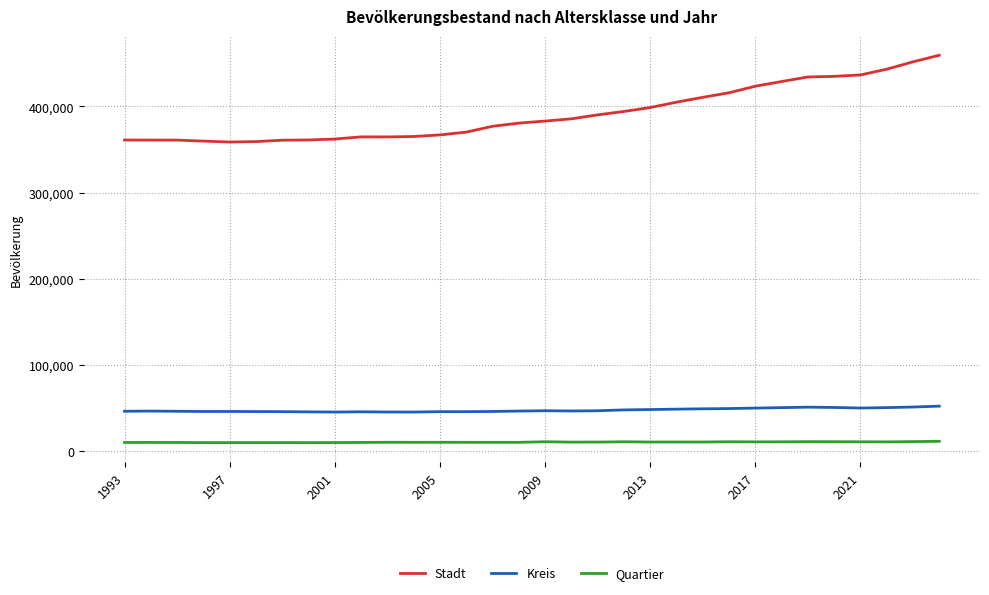

What is the maximum value for Quartier?

11500